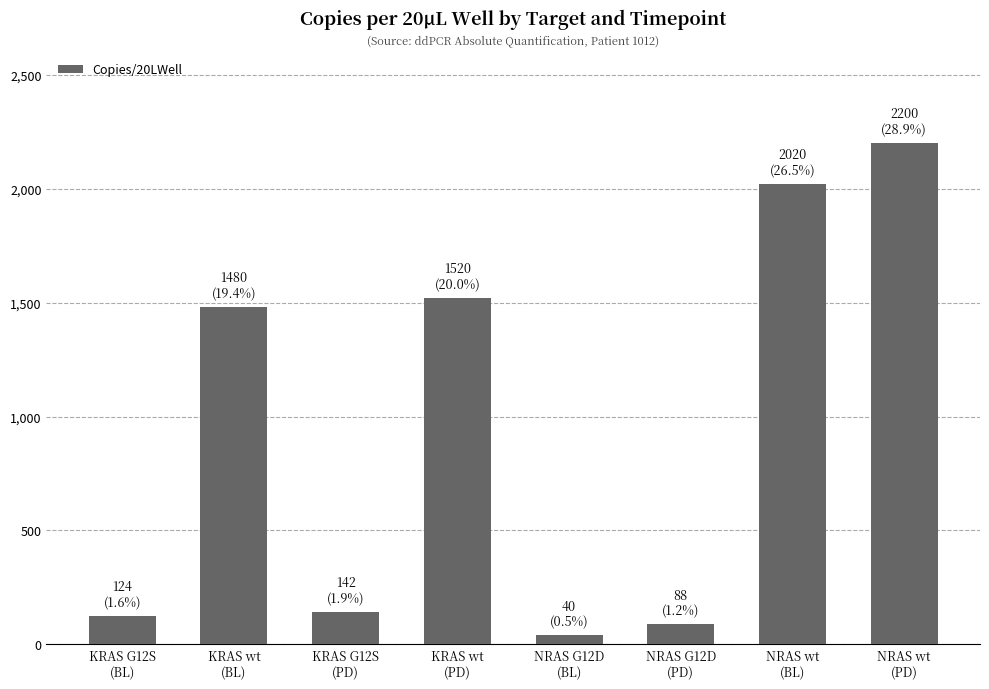

Approximately how many times larger is the value at NRAS wt
(PD) compared to KRAS G12S
(PD)?

15.5